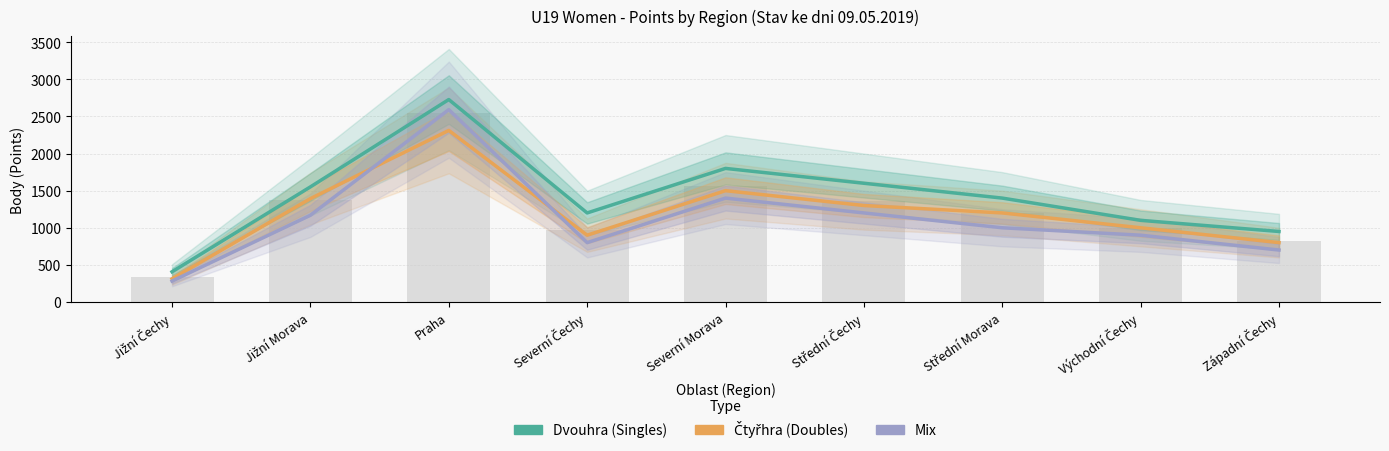

How many data points in Mix are above 1000?

4